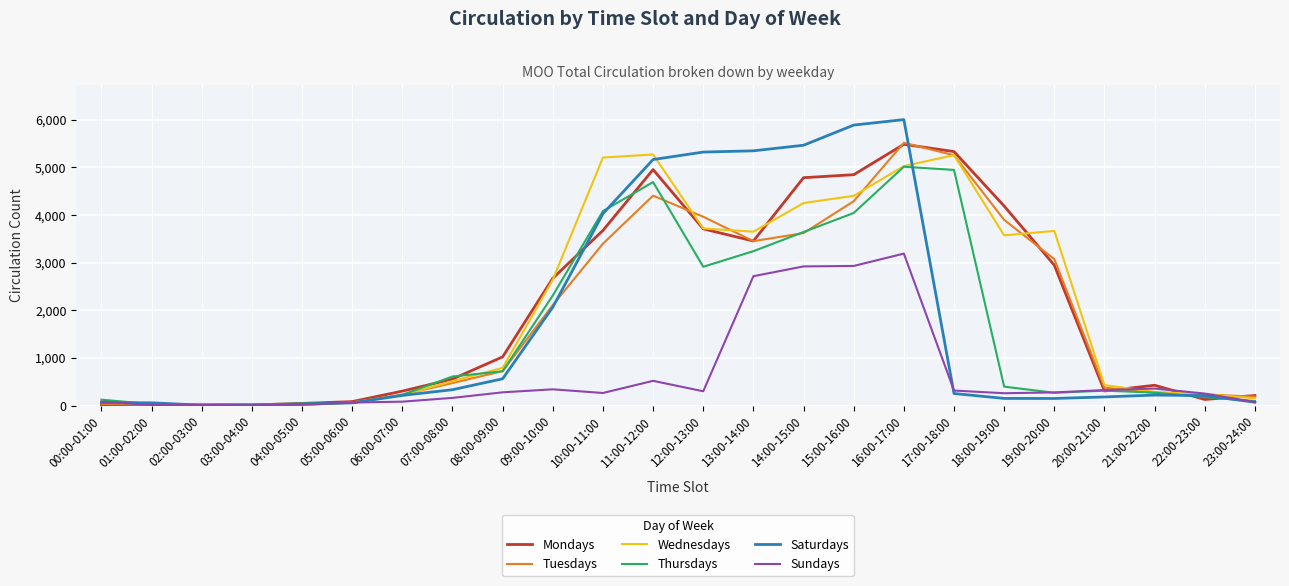

At which label is Saturdays closest to 3008?

09:00-10:00